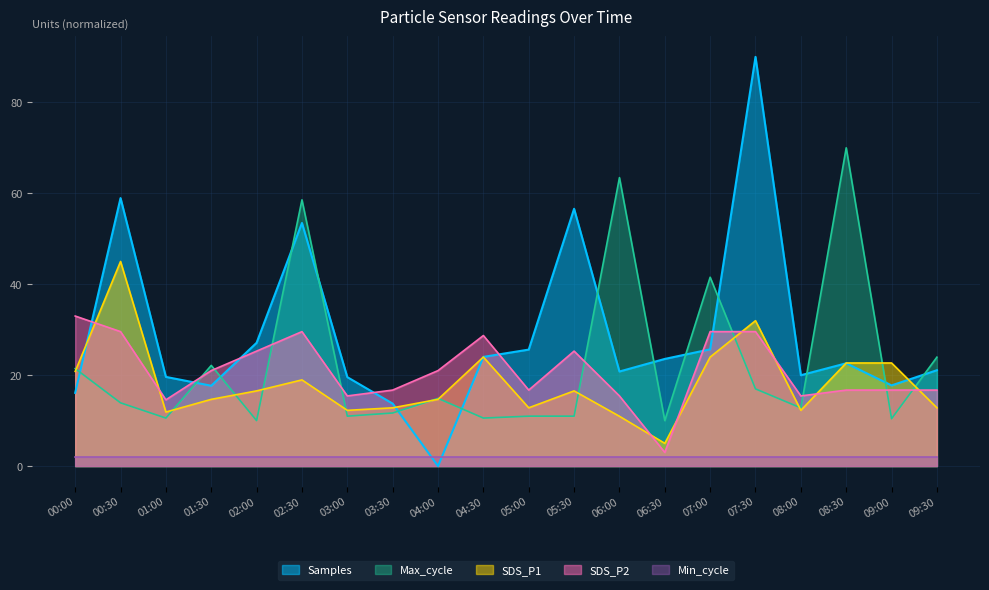

What is the difference between the highest and lowest values at 03:00?

17.6